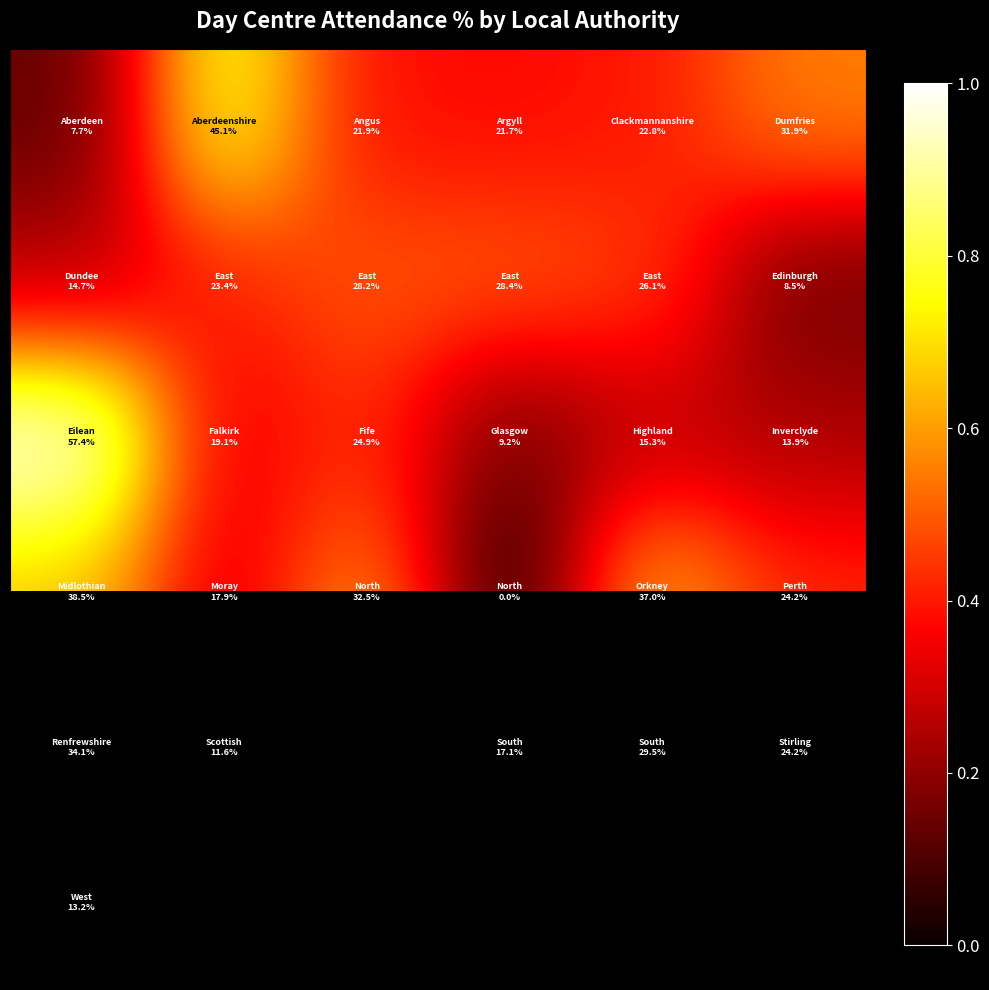

How many categories are shown in the chart?

6